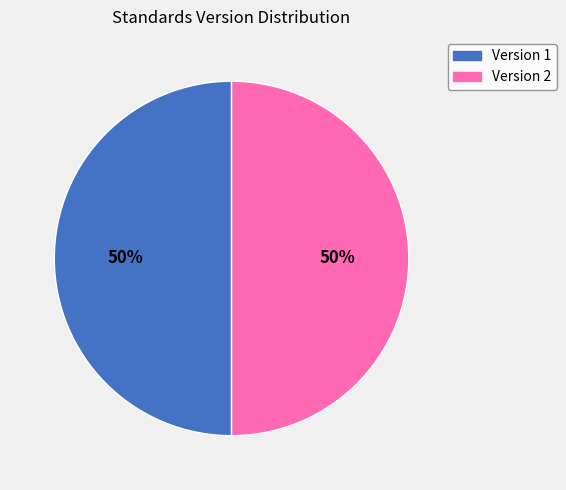

To the nearest percent, what is the average slice percentage?

50%